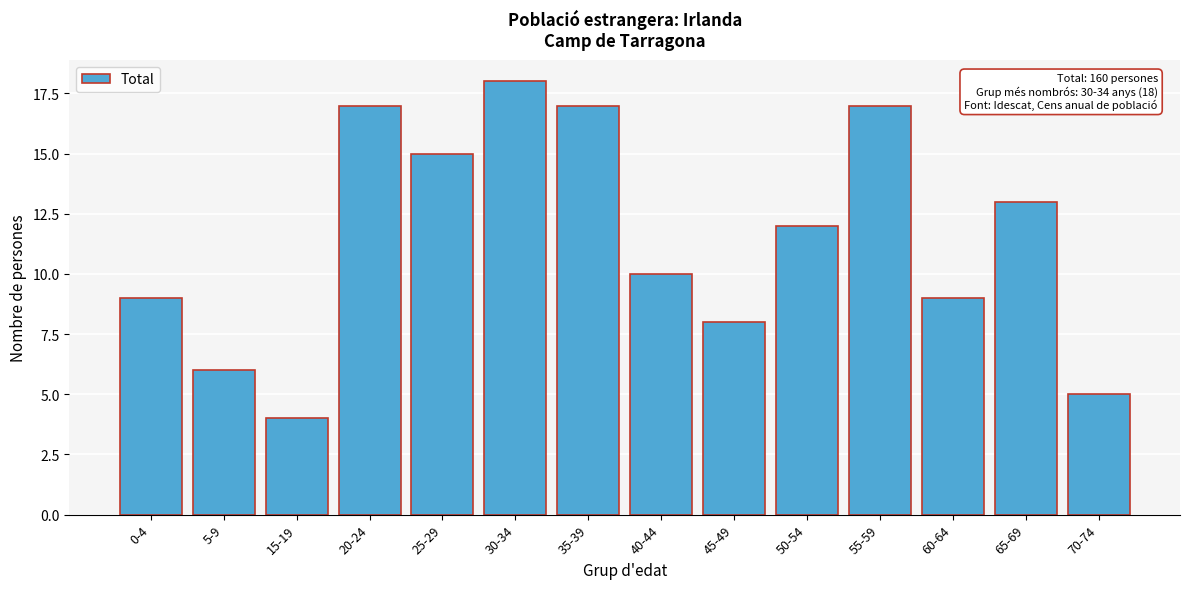

Reading left to right, list all the values displayed in this chart.

0-4=9	5-9=6	15-19=4	20-24=17	25-29=15	30-34=18	35-39=17	40-44=10	45-49=8	50-54=12	55-59=17	60-64=9	65-69=13	70-74=5